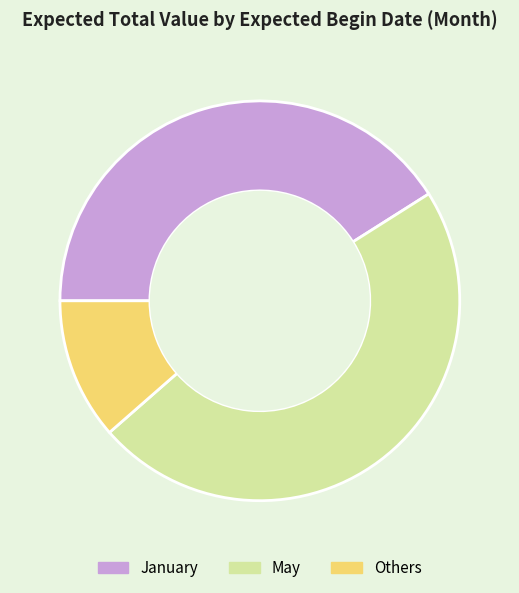

The Others slice represents 21% of the pie. True or false?

False